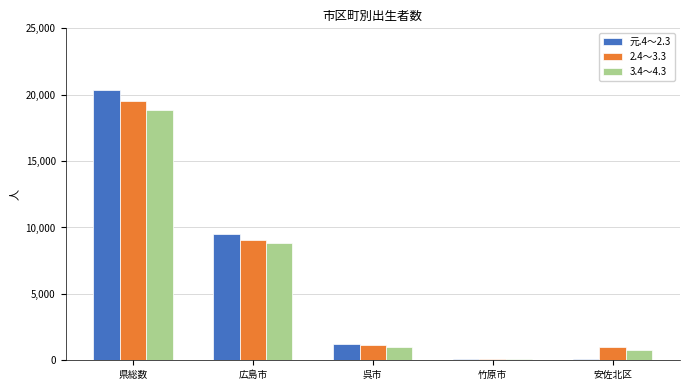

What is the maximum value shown in the chart?

20344